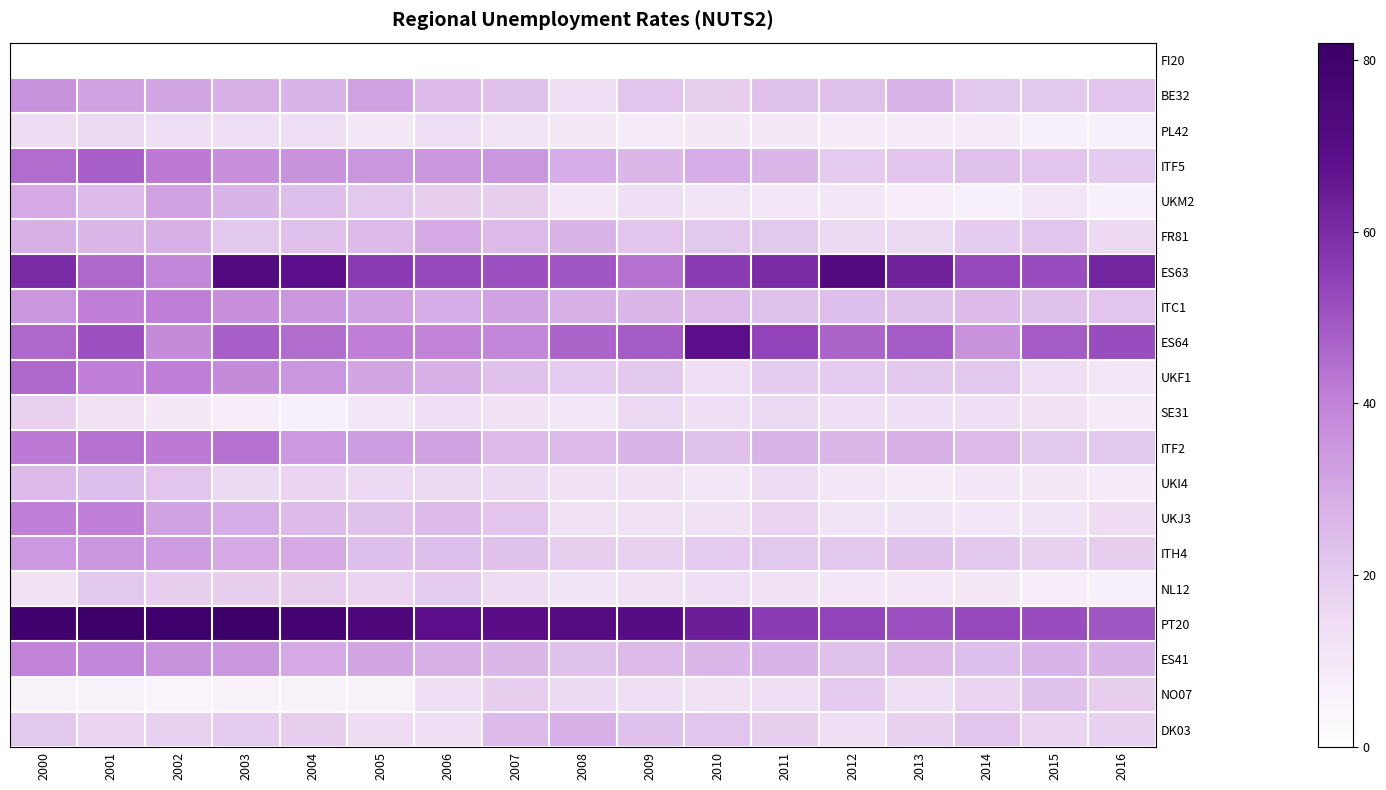

Reading left to right, transcribe all the data shown in this chart.

FI20: 2000=0	2001=0	2002=0	2003=0	2004=0	2005=0	2006=0	2007=0	2008=0	2009=0	2010=0	2011=0	2012=0	2013=0	2014=0	2015=0	2016=0
BE32: 2000=36	2001=32	2002=31	2003=28	2004=27	2005=32	2006=25	2007=23	2008=14	2009=22	2010=19	2011=23	2012=23	2013=27	2014=21	2015=21	2016=22
PL42: 2000=15	2001=16	2002=14	2003=14	2004=14	2005=11	2006=14	2007=12	2008=10	2009=9	2010=10	2011=10	2012=9	2013=9	2014=9	2015=7	2016=7
ITF5: 2000=45	2001=48	2002=42	2003=37	2004=36	2005=35	2006=35	2007=35	2008=29	2009=26	2010=29	2011=26	2012=20	2013=22	2014=23	2015=22	2016=20
UKM2: 2000=30	2001=25	2002=32	2003=27	2004=24	2005=21	2006=19	2007=19	2008=11	2009=14	2010=12	2011=11	2012=11	2013=8	2014=7	2015=11	2016=7
FR81: 2000=28	2001=26	2002=28	2003=21	2004=23	2005=25	2006=30	2007=25	2008=27	2009=22	2010=21	2011=21	2012=16	2013=16	2014=20	2015=22	2016=16
ES63: 2000=60	2001=46	2002=39	2003=72	2004=68	2005=56	2006=53	2007=51	2008=50	2009=44	2010=56	2011=60	2012=72	2013=63	2014=53	2015=52	2016=62
ITC1: 2000=35	2001=41	2002=41	2003=37	2004=35	2005=32	2006=29	2007=32	2008=28	2009=26	2010=25	2011=23	2012=24	2013=23	2014=25	2015=23	2016=22
ES64: 2000=46	2001=51	2002=38	2003=48	2004=45	2005=41	2006=40	2007=39	2008=47	2009=49	2010=68	2011=54	2012=47	2013=49	2014=36	2015=49	2016=52
UKF1: 2000=46	2001=41	2002=41	2003=38	2004=35	2005=31	2006=28	2007=23	2008=20	2009=21	2010=14	2011=20	2012=20	2013=21	2014=21	2015=14	2016=11
SE31: 2000=18	2001=13	2002=10	2003=8	2004=7	2005=11	2006=14	2007=13	2008=11	2009=16	2010=14	2011=16	2012=14	2013=14	2014=14	2015=13	2016=9
ITF2: 2000=42	2001=44	2002=42	2003=44	2004=34	2005=33	2006=32	2007=25	2008=25	2009=27	2010=23	2011=27	2012=26	2013=28	2014=25	2015=21	2016=21
UKI4: 2000=25	2001=24	2002=22	2003=16	2004=17	2005=16	2006=16	2007=16	2008=13	2009=13	2010=11	2011=15	2012=11	2013=9	2014=11	2015=10	2016=9
UKJ3: 2000=41	2001=41	2002=32	2003=29	2004=25	2005=23	2006=25	2007=22	2008=13	2009=13	2010=13	2011=17	2012=12	2013=12	2014=11	2015=12	2016=15
ITH4: 2000=34	2001=35	2002=33	2003=30	2004=30	2005=24	2006=24	2007=23	2008=19	2009=18	2010=20	2011=21	2012=21	2013=23	2014=21	2015=18	2016=19
NL12: 2000=13	2001=21	2002=19	2003=19	2004=19	2005=17	2006=20	2007=15	2008=12	2009=13	2010=14	2011=13	2012=11	2013=11	2014=10	2015=8	2016=7
PT20: 2000=79	2001=81	2002=80	2003=81	2004=78	2005=74	2006=68	2007=69	2008=71	2009=70	2010=64	2011=56	2012=54	2013=51	2014=53	2015=52	2016=50
ES41: 2000=40	2001=39	2002=36	2003=35	2004=30	2005=31	2006=28	2007=26	2008=23	2009=25	2010=26	2011=27	2012=23	2013=25	2014=24	2015=27	2016=27
NO07: 2000=6	2001=6	2002=5	2003=6	2004=6	2005=6	2006=14	2007=19	2008=16	2009=14	2010=13	2011=14	2012=20	2013=14	2014=17	2015=23	2016=19
DK03: 2000=21	2001=17	2002=18	2003=20	2004=19	2005=15	2006=14	2007=25	2008=28	2009=23	2010=22	2011=19	2012=14	2013=18	2014=22	2015=17	2016=18